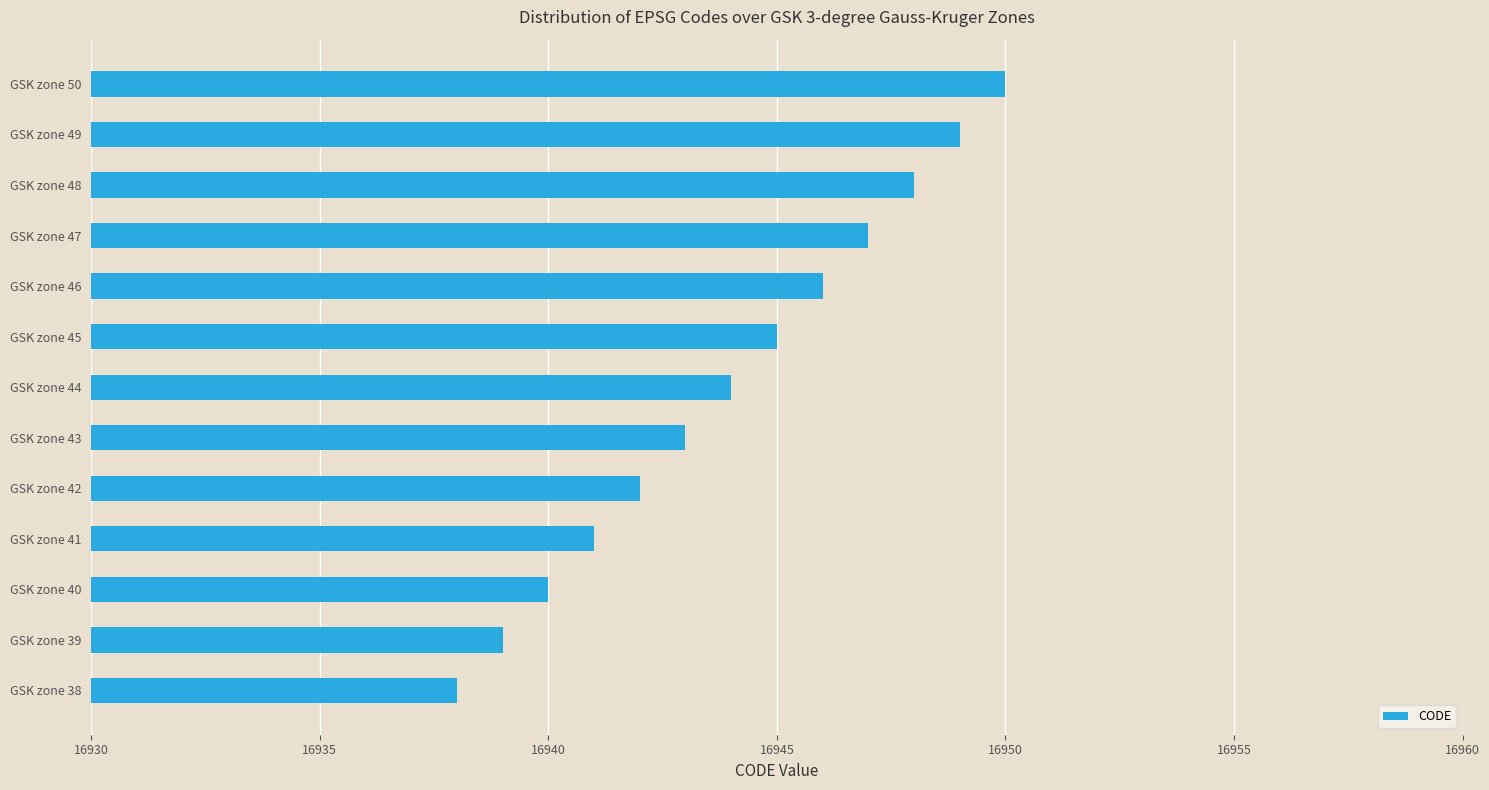

Rank the categories by value from highest to lowest.

GSK zone 50, GSK zone 49, GSK zone 48, GSK zone 47, GSK zone 46, GSK zone 45, GSK zone 44, GSK zone 43, GSK zone 42, GSK zone 41, GSK zone 40, GSK zone 39, GSK zone 38